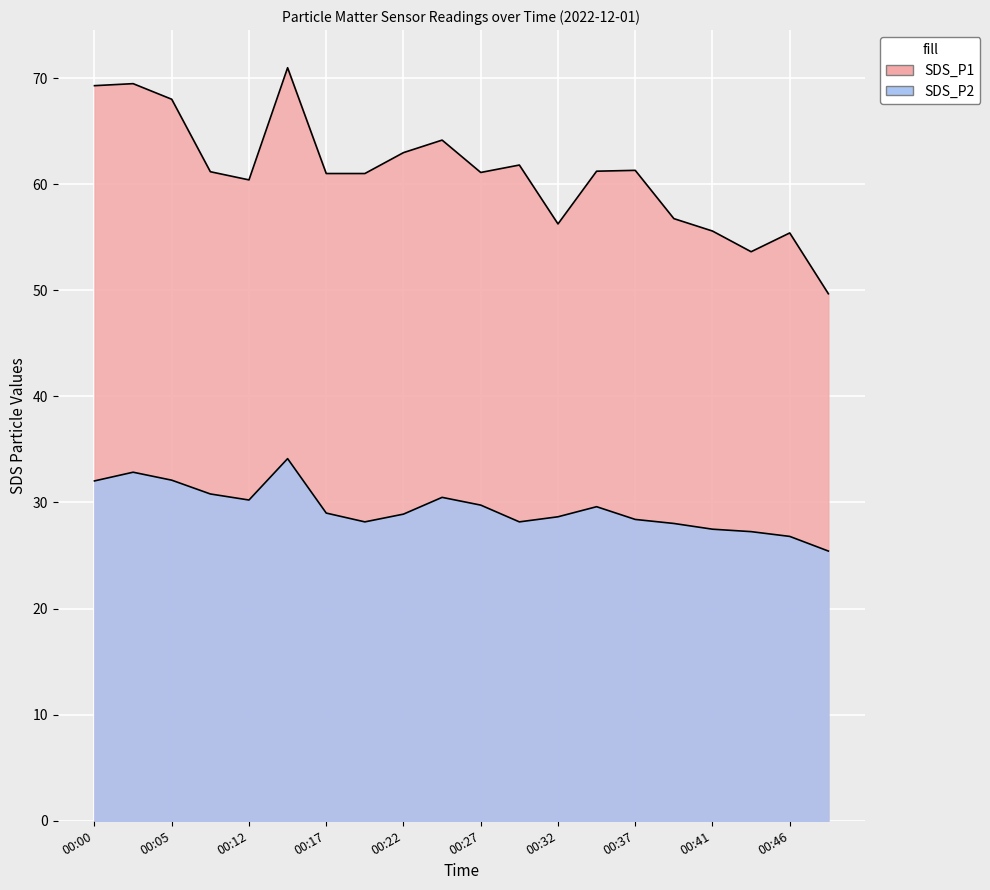

Rank the series at 00:41 from highest to lowest value.

SDS_P1, SDS_P2